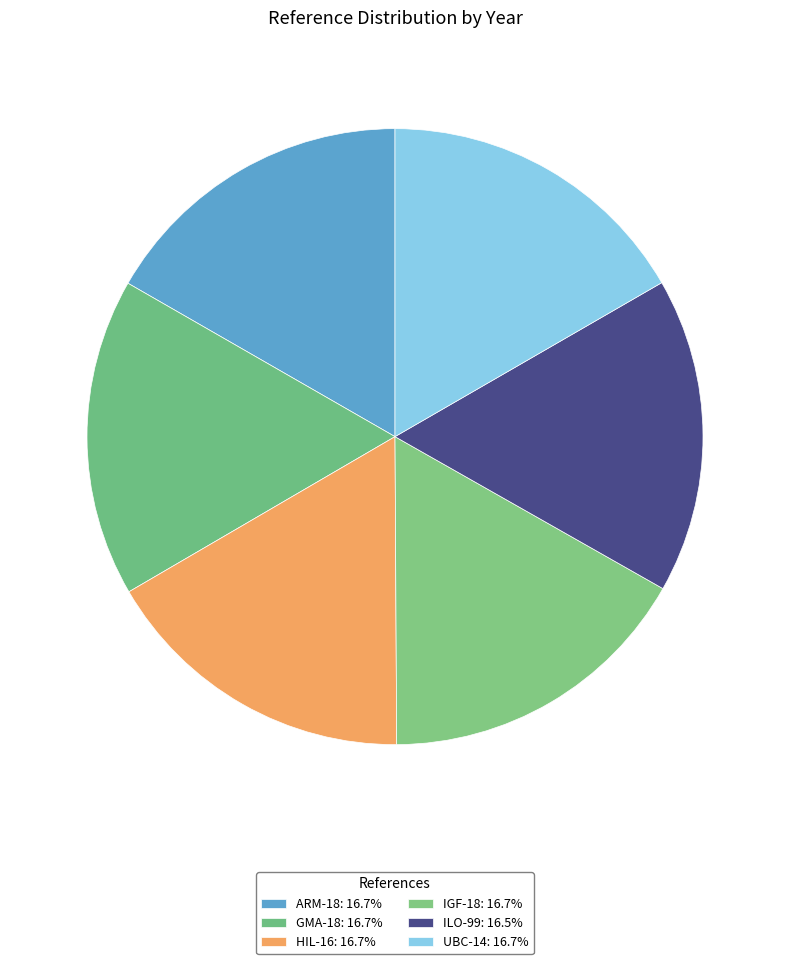

To the nearest percent, what portion does IGF-18 represent?

17%